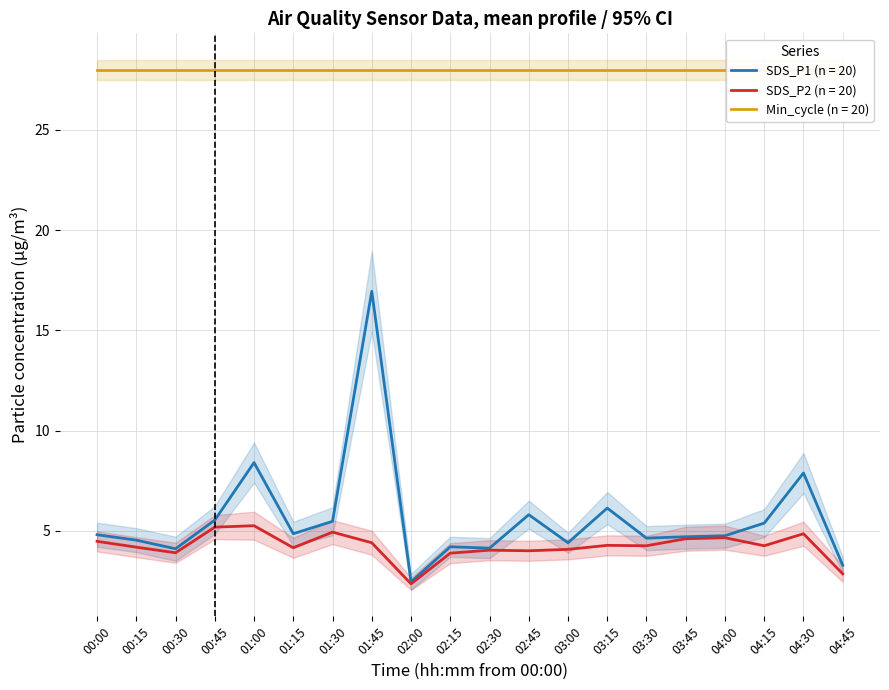

The value of SDS_P2 at 01:00 is 6.9. True or false?

False